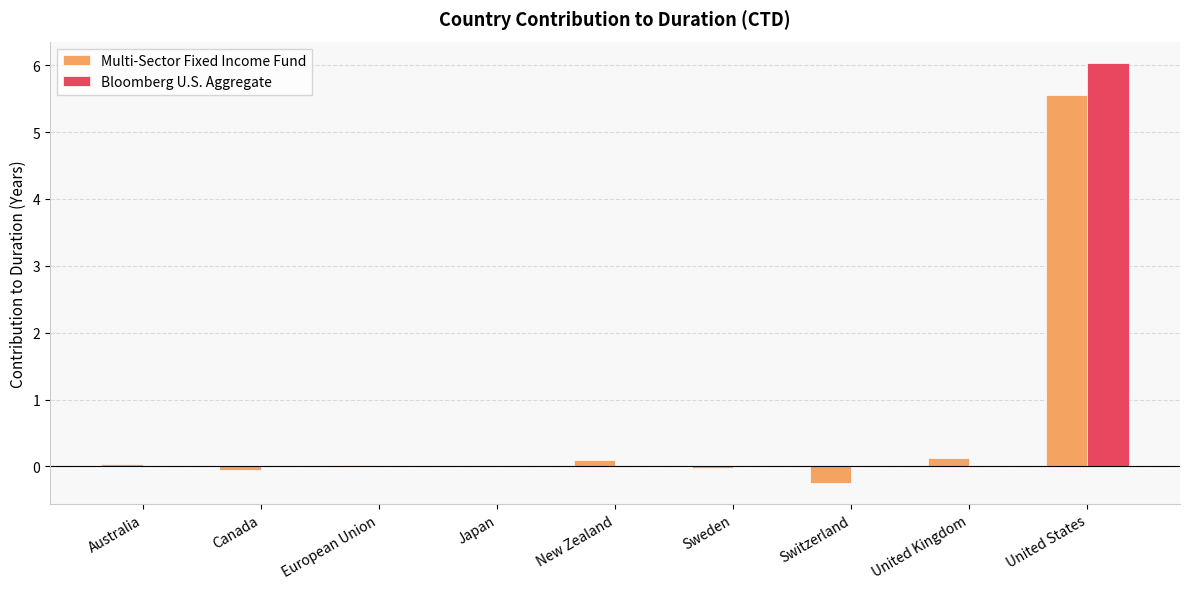

How many Bloomberg U.S. Aggregate values are between 0 and 1?

8